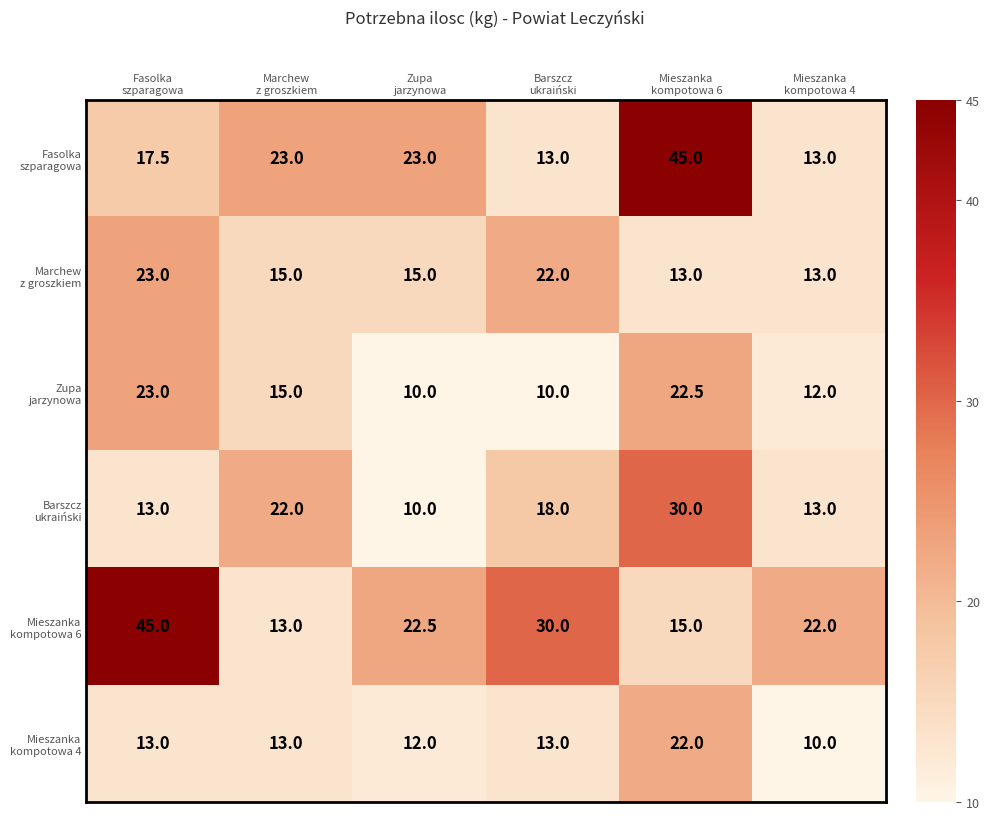

What is the maximum value shown in the chart?

45.0